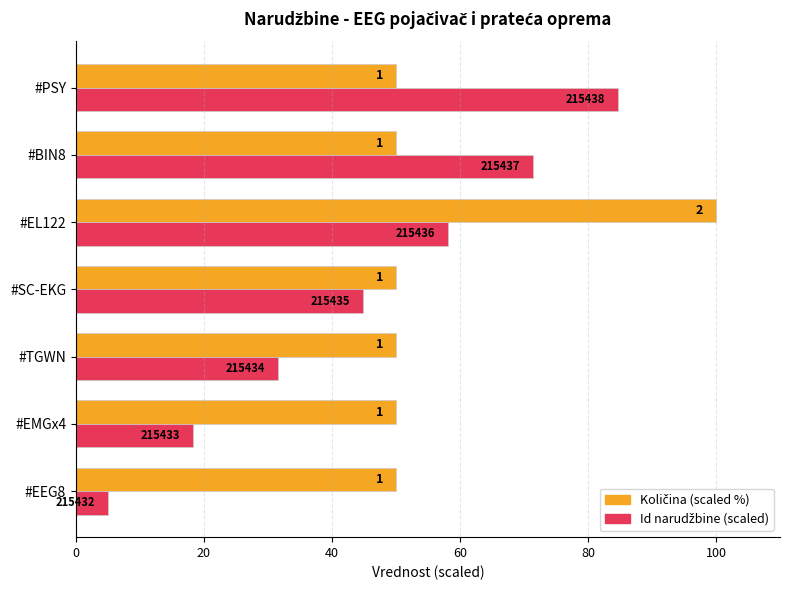

How many data points in Količina (scaled %) are above 50?

1